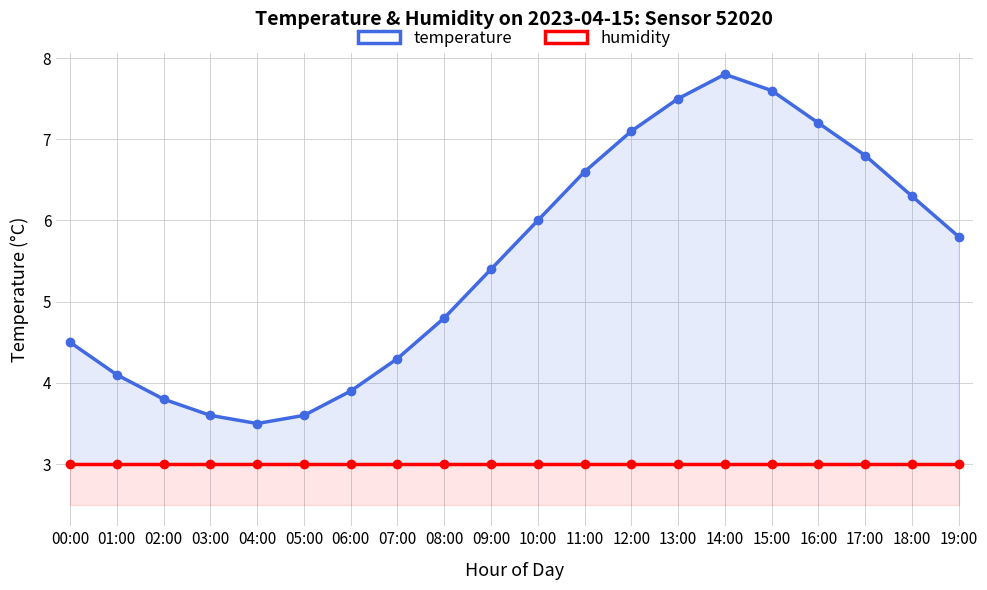

What are all the series names shown in the legend?

temperature, humidity